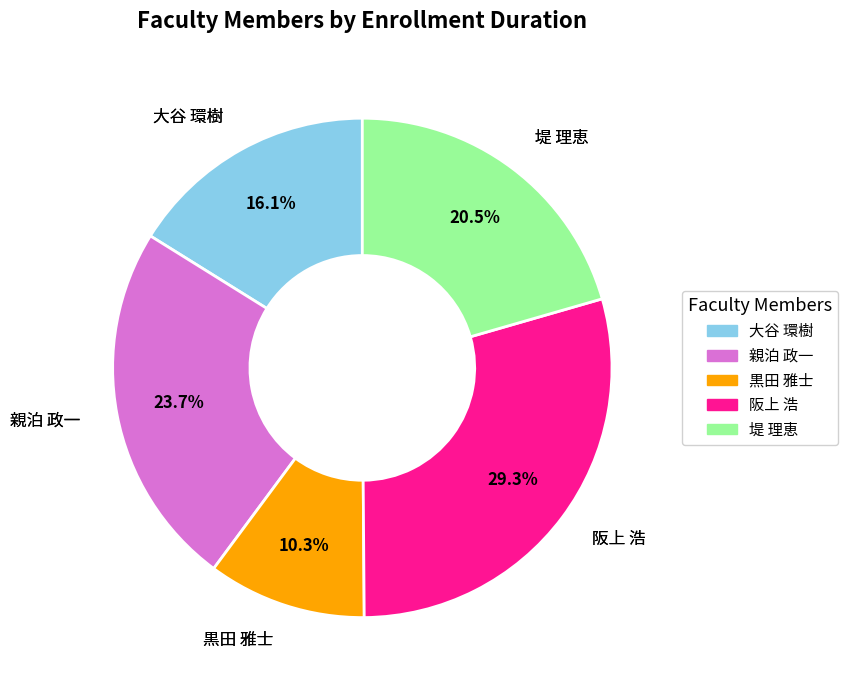

Which category has the biggest portion of the pie?

阪上 浩